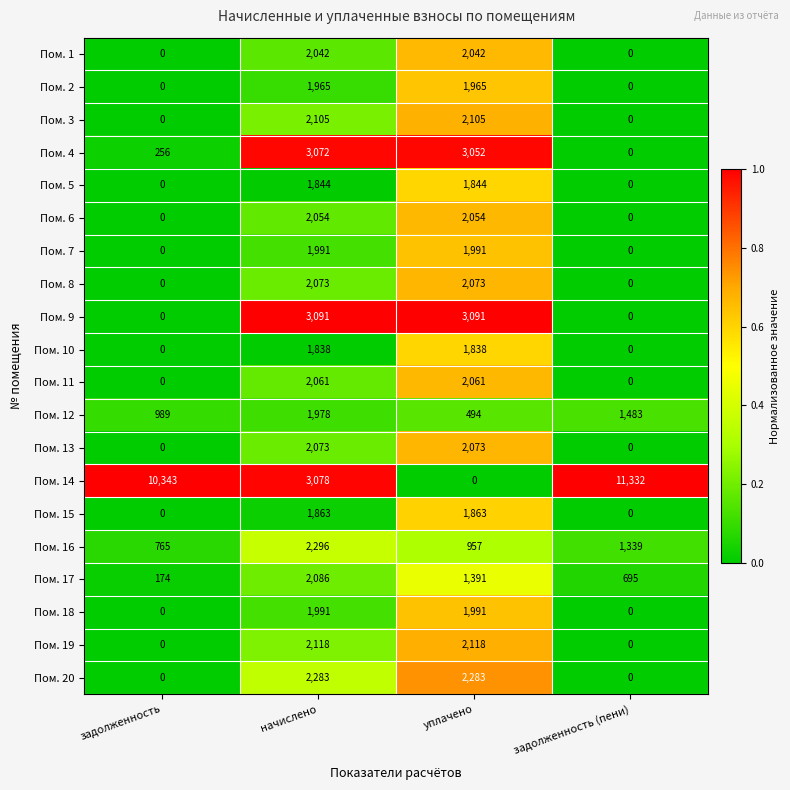

The value of Пом. 16 at уплачено is 957. True or false?

True